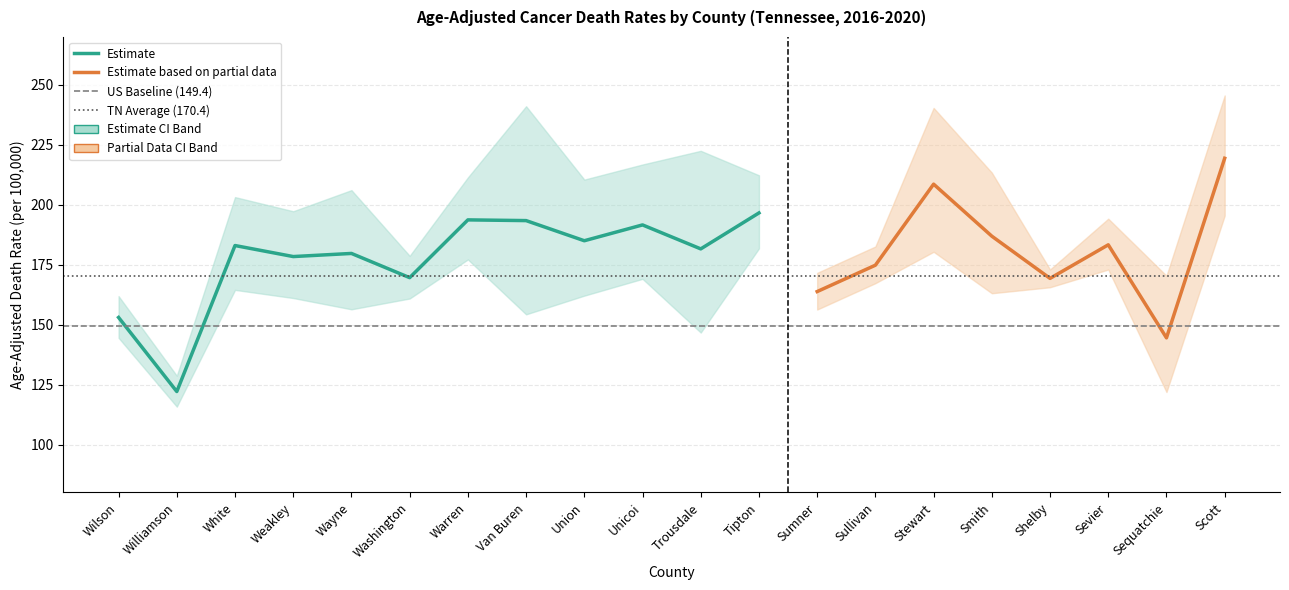

What is the difference between the Lower CI values at Scott and Shelby?

29.9